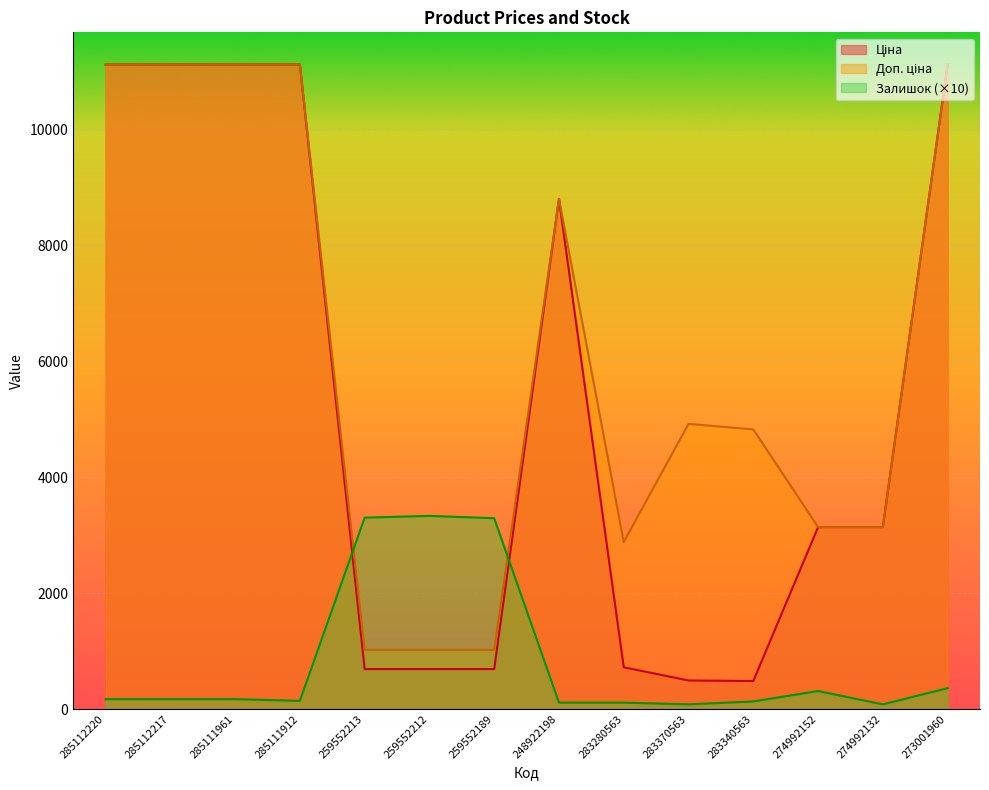

At which category is the sum across all series the highest?

273001960